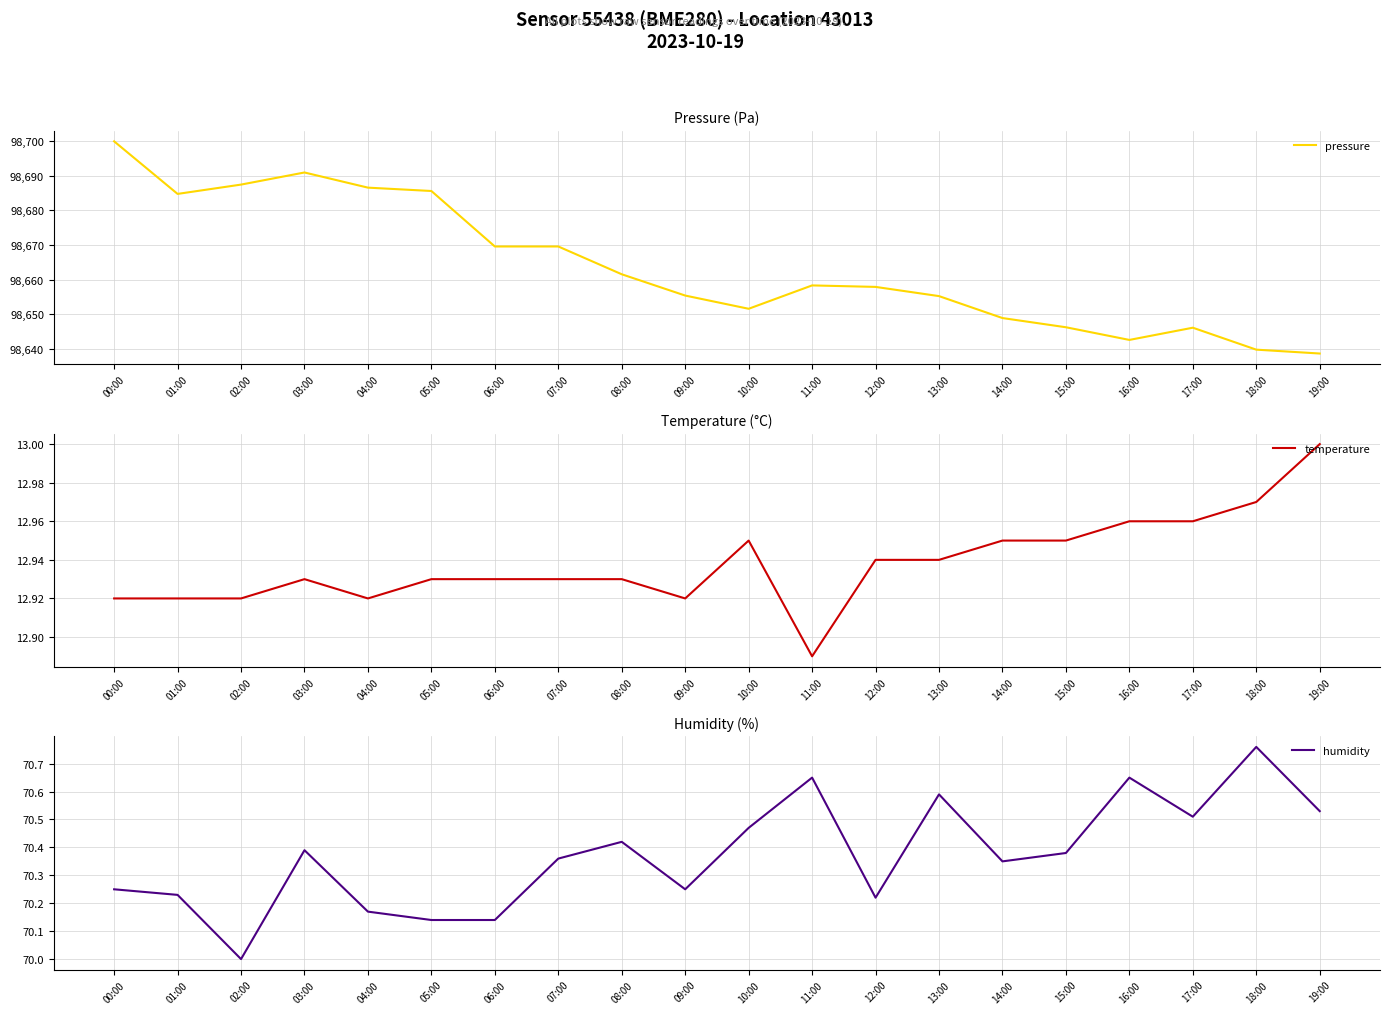

How many lines are shown in the chart?

3